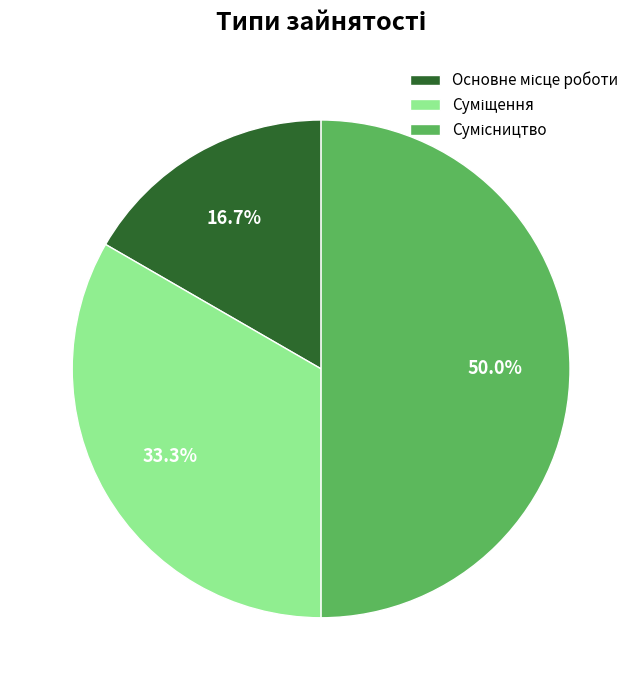

Count the number of slices in the pie.

3